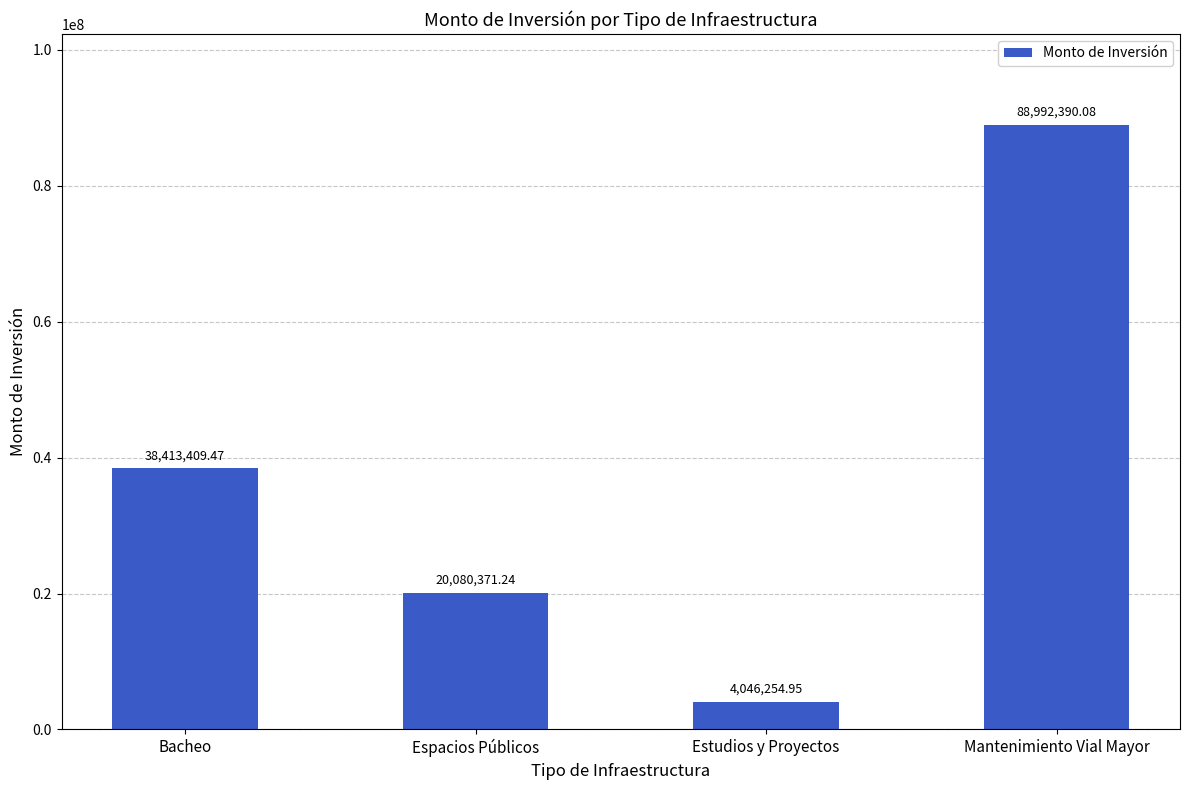

Is it true that the value at Espacios Públicos is 29794918.2?

False